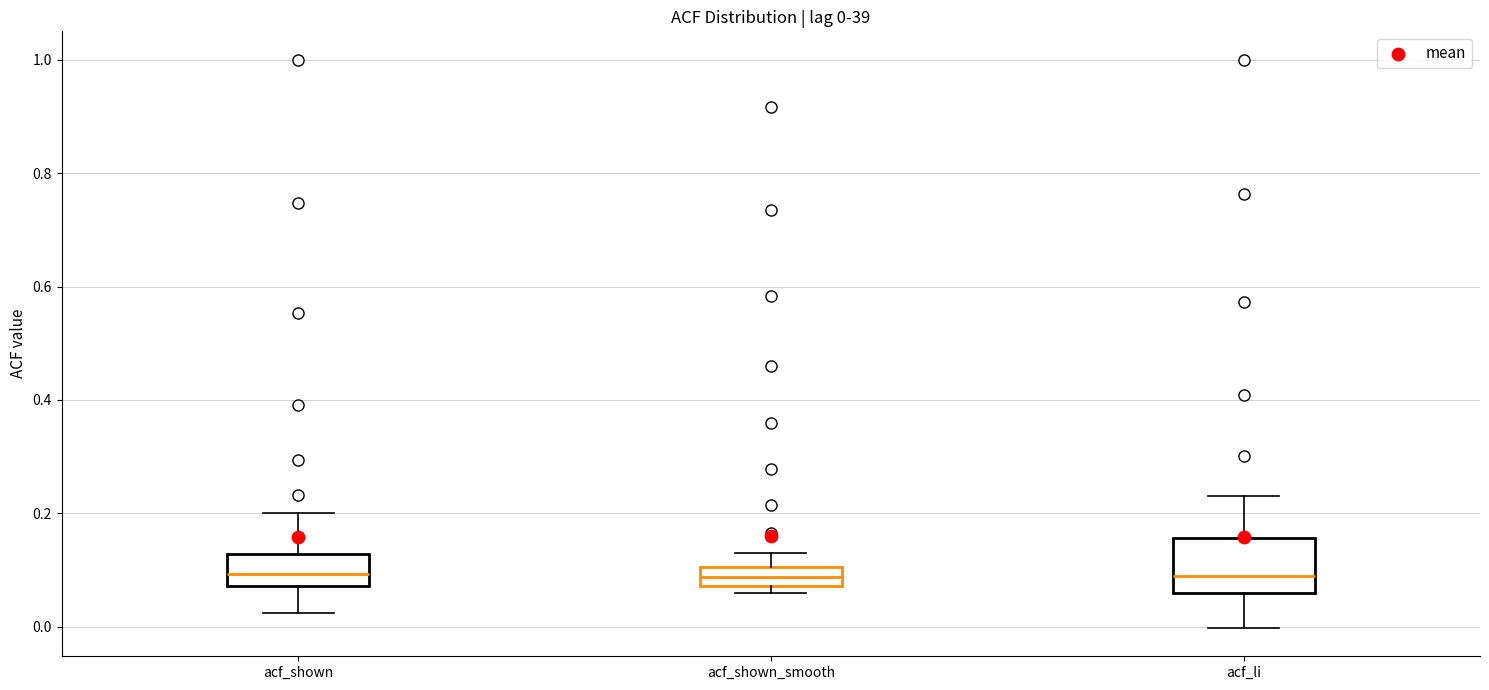

Which box is the tallest, from its lower edge to its upper edge?

acf_li